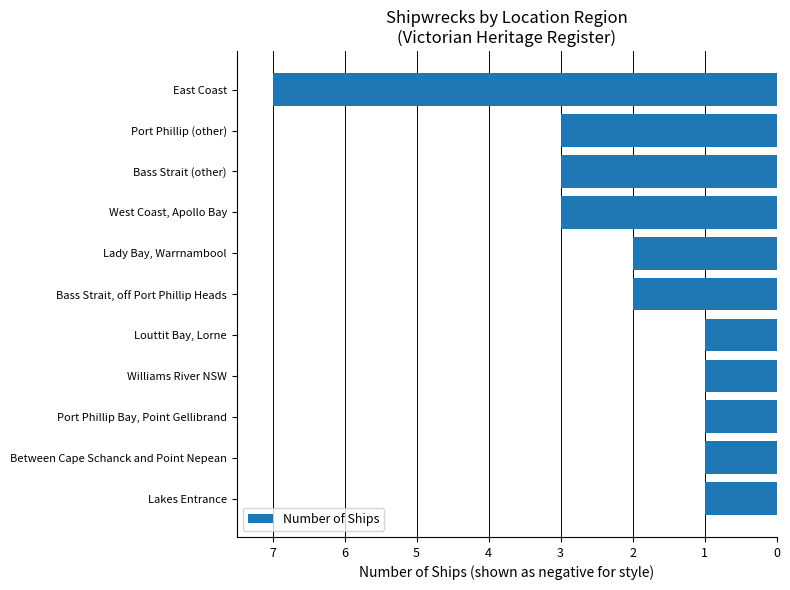

What is the average value?

-2